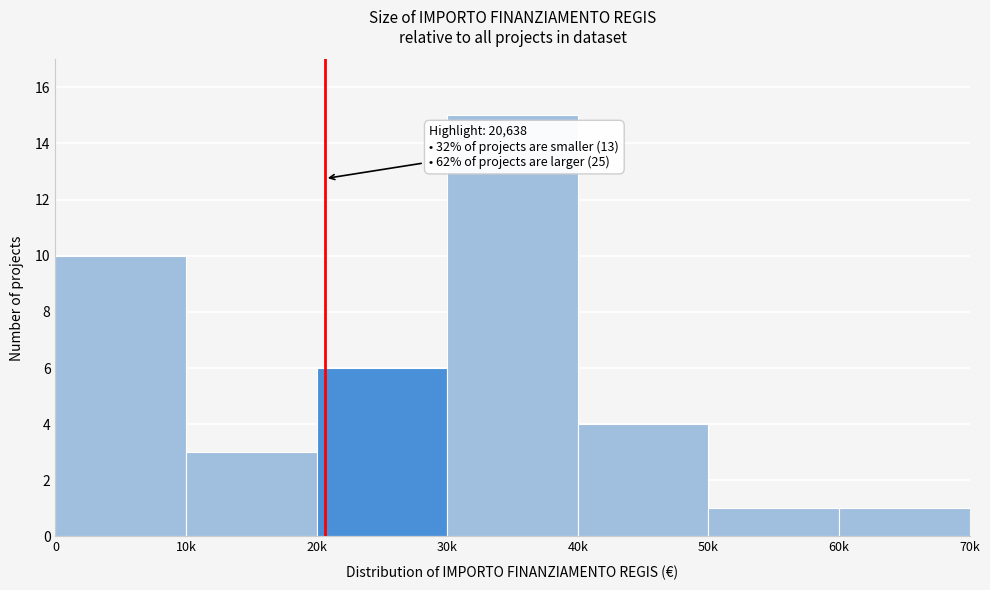

Reading left to right, transcribe all the data shown in this chart.

10	3	6	15	4	1	1